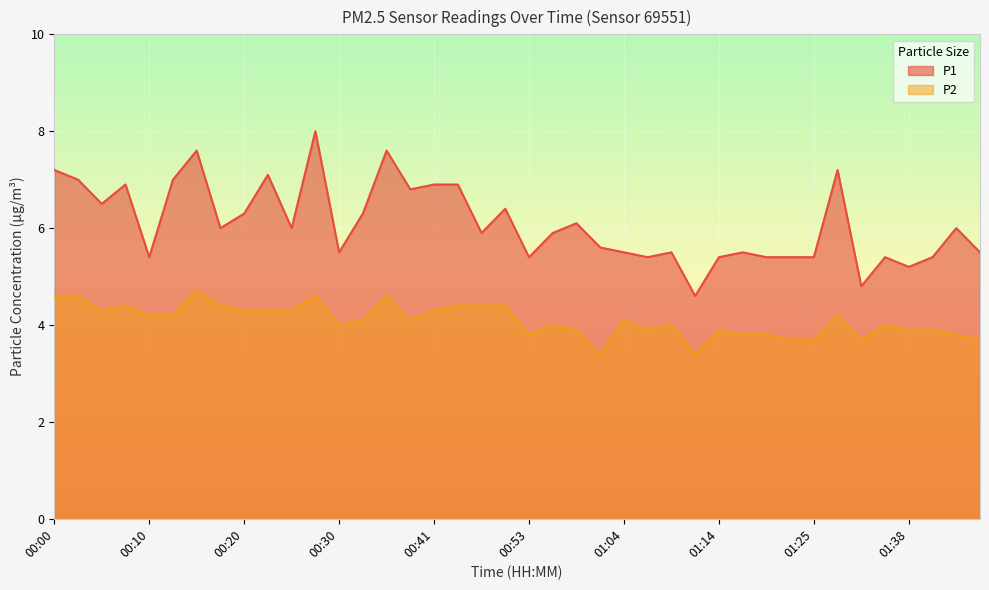

Which category has the lowest value in the P1 series?

01:12